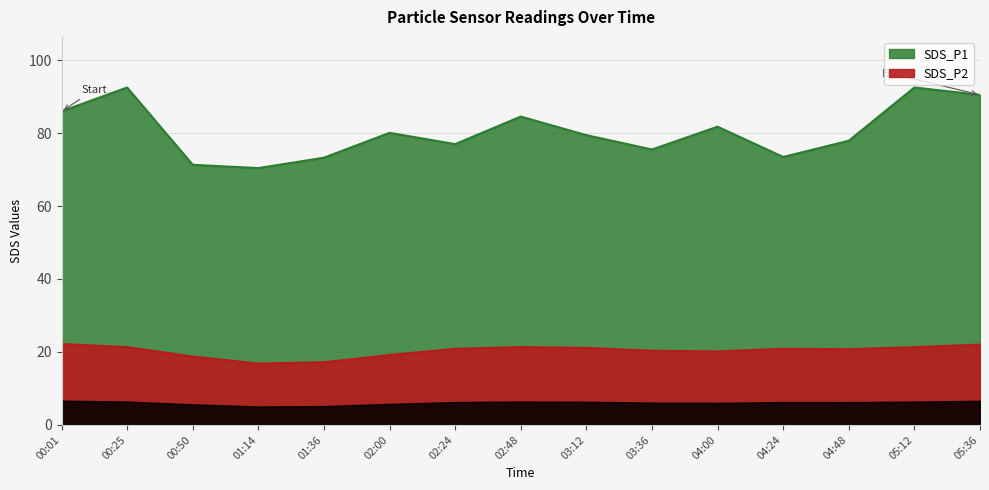

How many data points in SDS_P2 are less than 20?

4